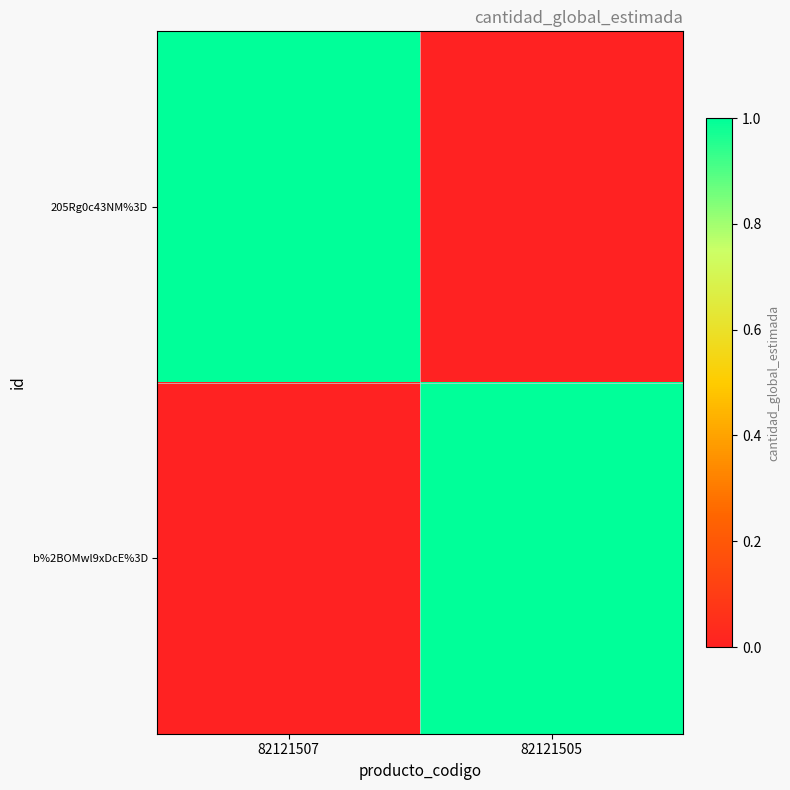

How many series are shown in this chart?

2